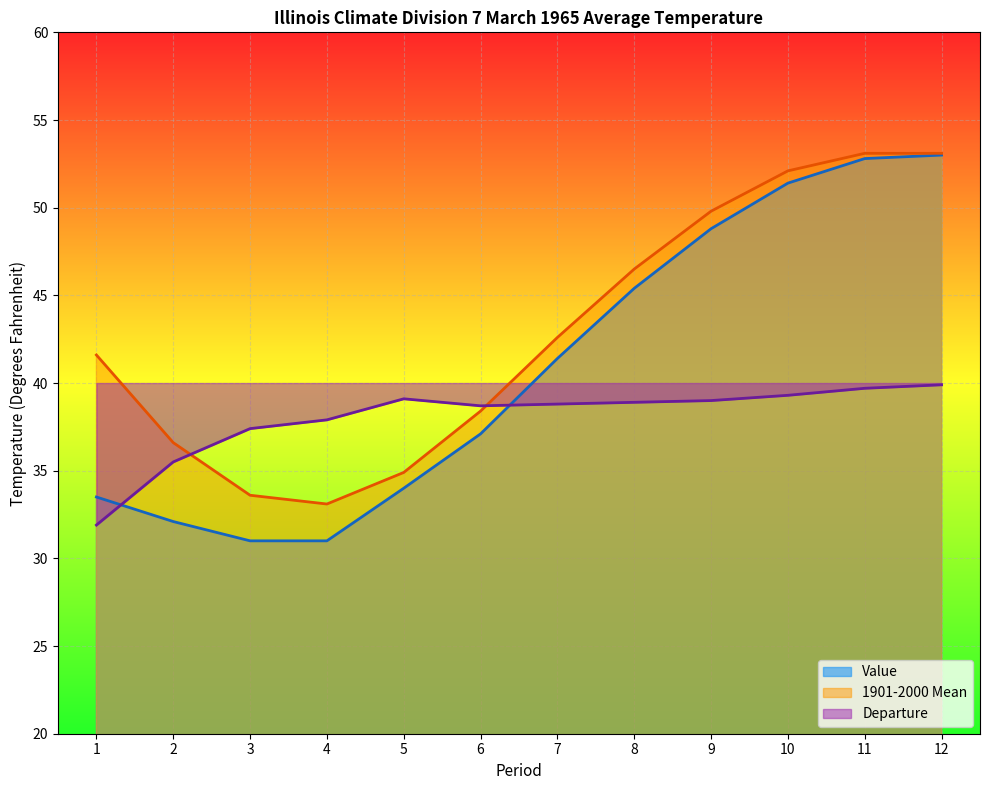

Which series ends up on top after the final intersection of Value and Departure?

Value